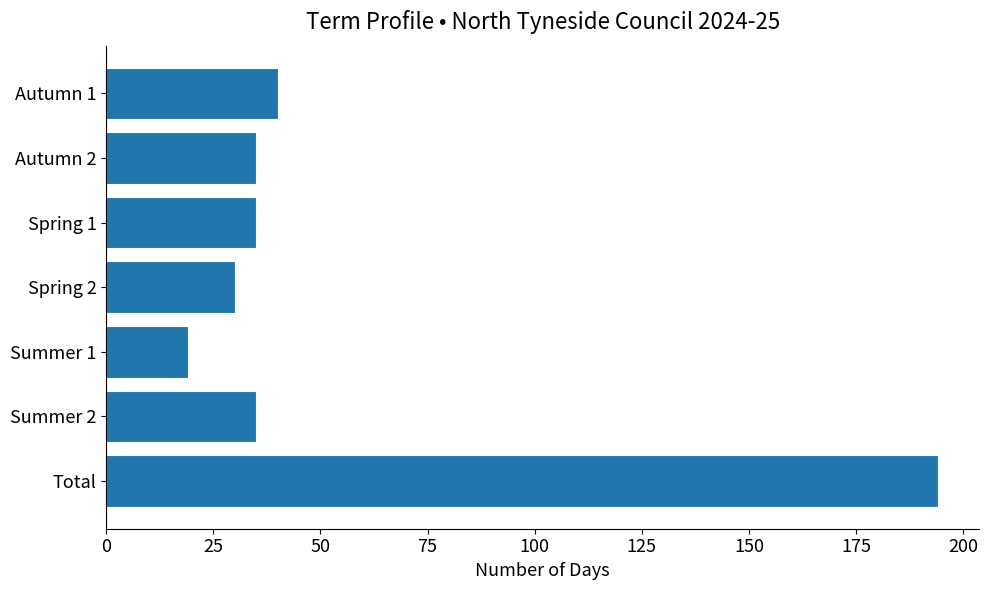

Which has a higher value, Total or Autumn 2?

Total